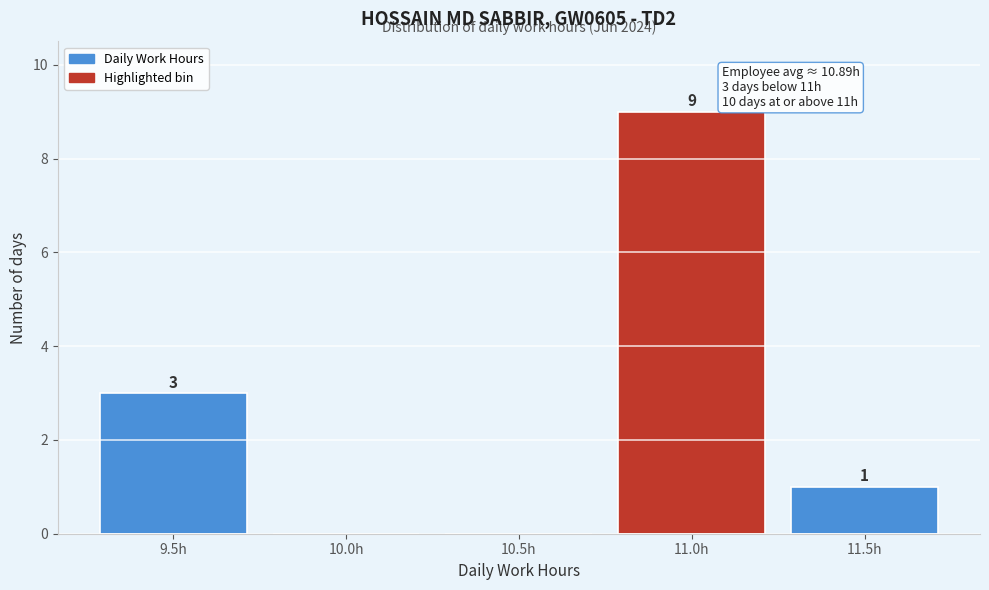

Reading right to left, transcribe all the data shown in this chart.

11.5h=1	11.0h=9	10.5h=0	10.0h=0	9.5h=3